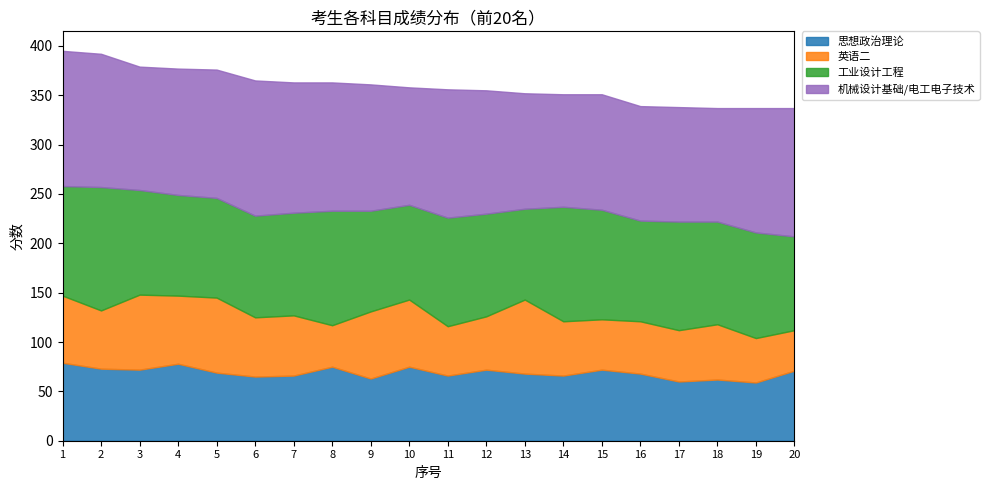

What is the difference between the maximum and minimum values in the 思想政治理论 series?

20